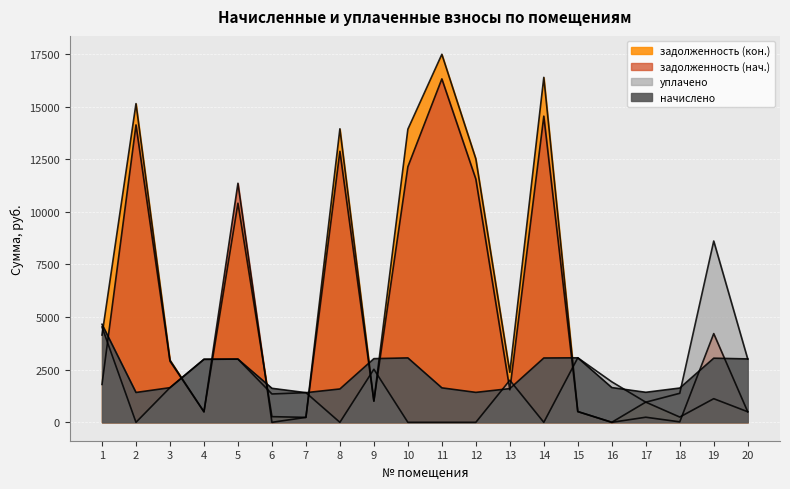

After their last crossing, which series has the higher values: начислено or уплачено?

начислено